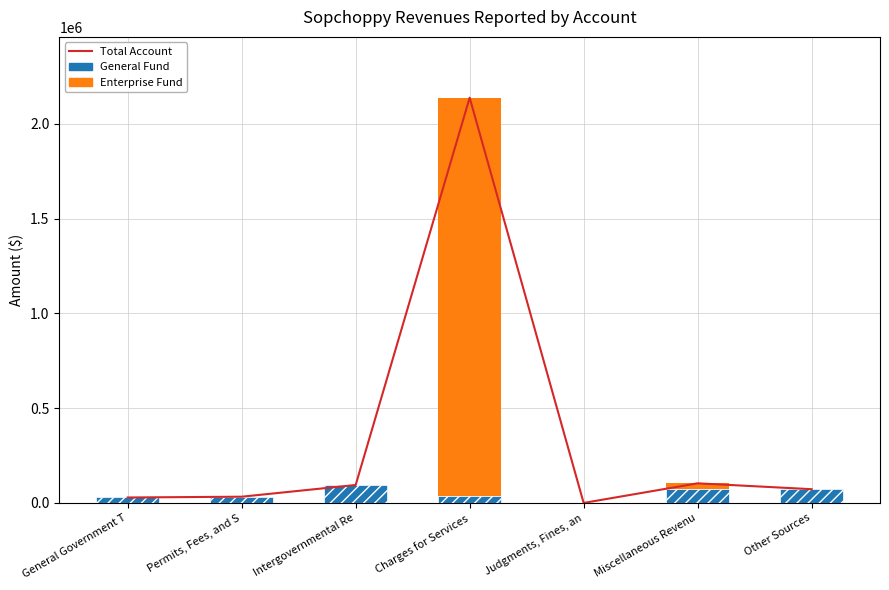

What is the highest value of the Total Account series?

2138796